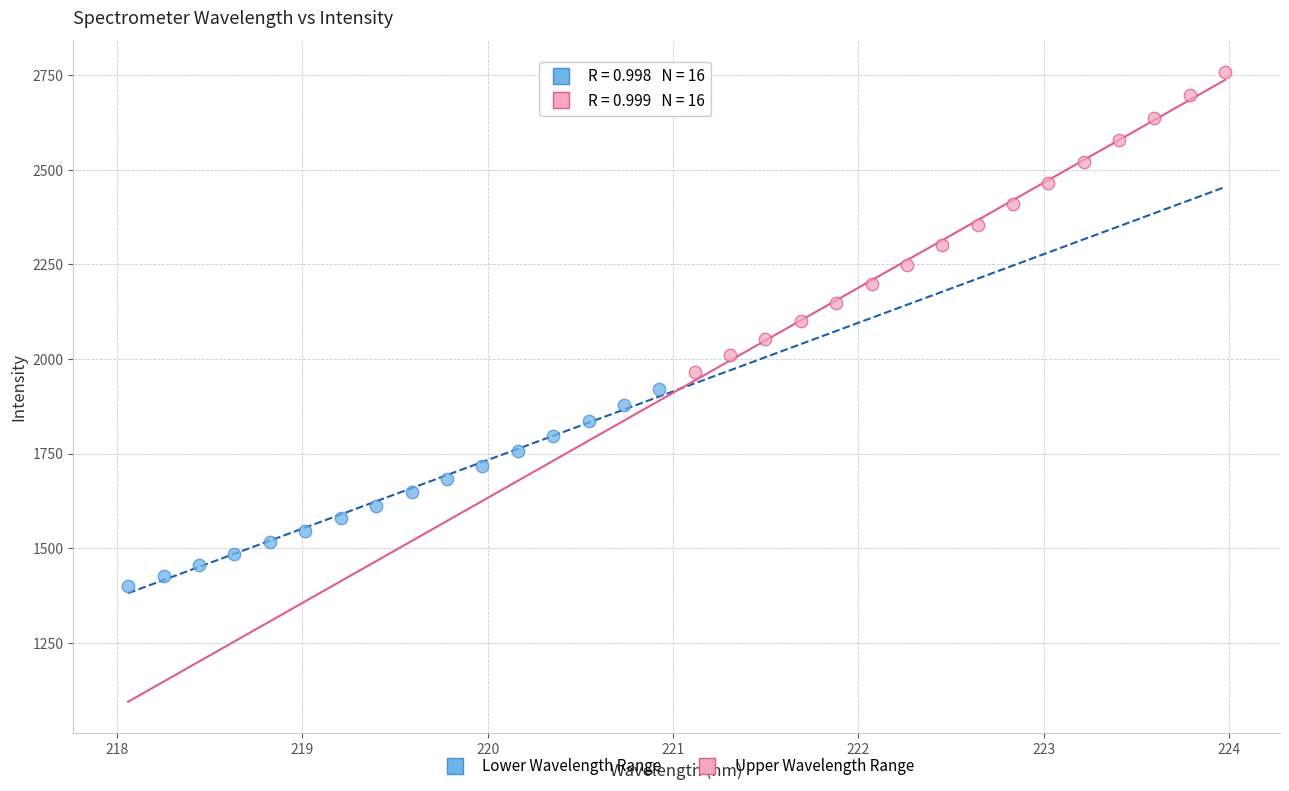

Which series contains the highest Y value?

Upper Wavelength Range